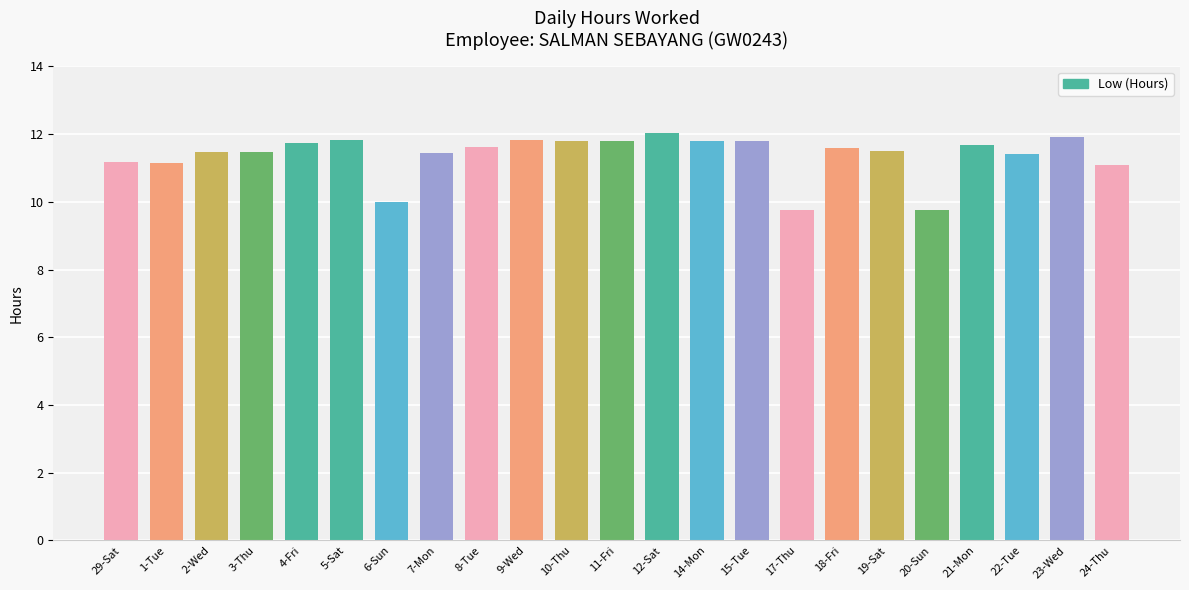

What is the value of the 2nd bar from the left?

11.2